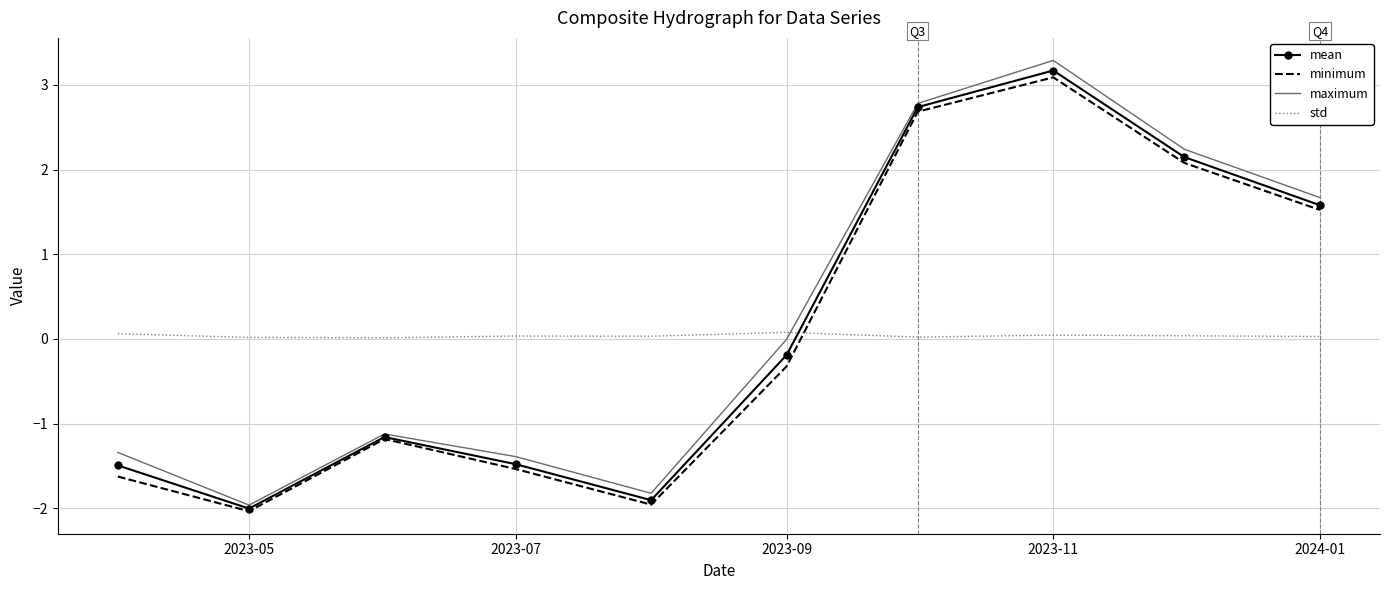

What is the smallest value displayed?

-2.0